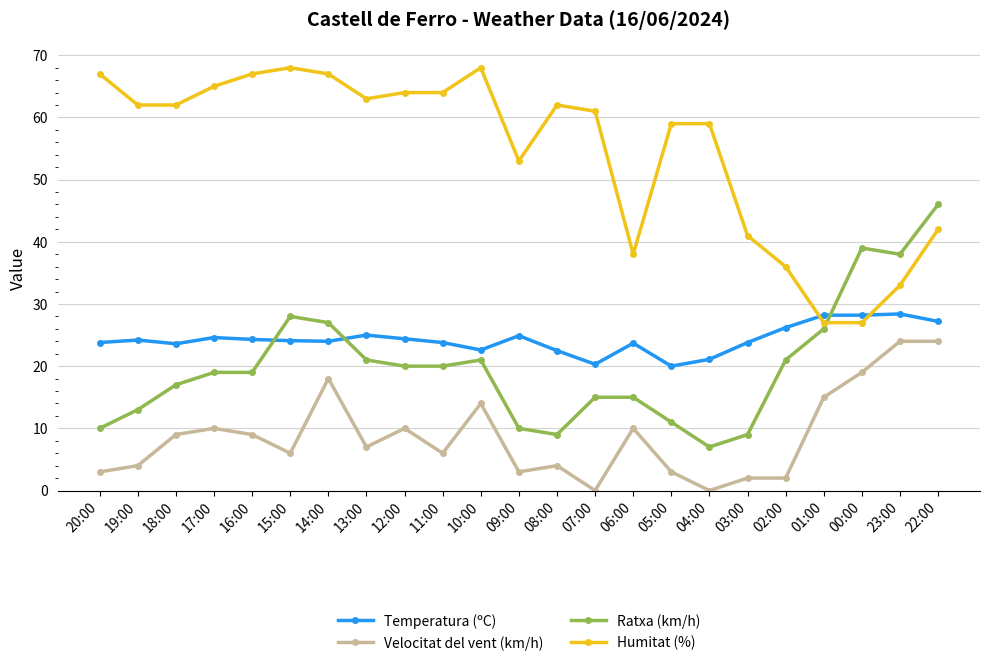

What value does the Temperatura (ºC) series have at 07:00?

20.3